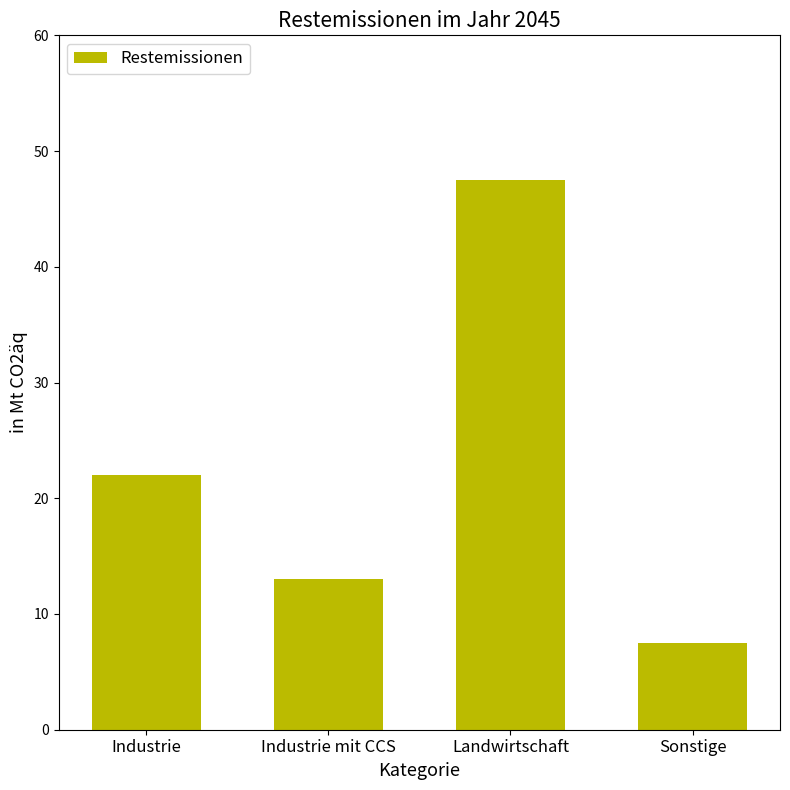

What is the label of the 2nd bar from the right?

Landwirtschaft